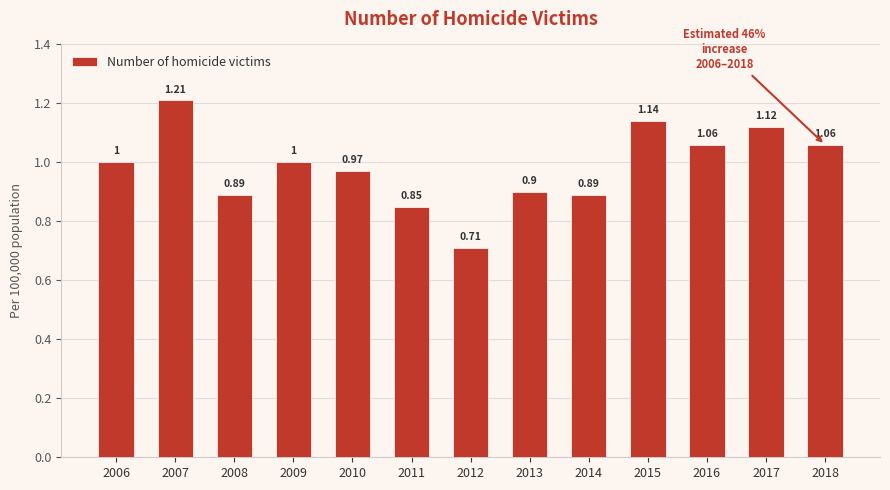

What is the sum of all values?

12.8